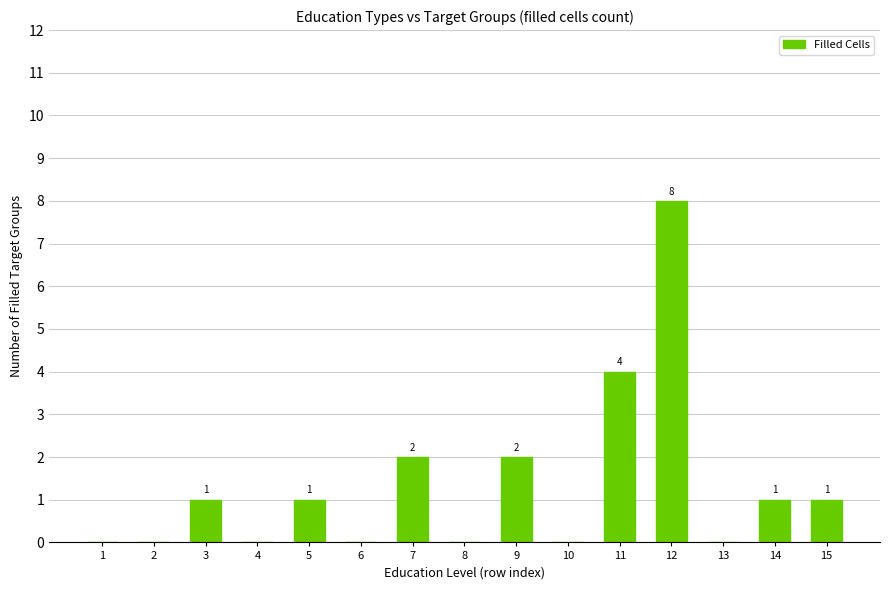

Which has a higher value, 5 or 9?

9